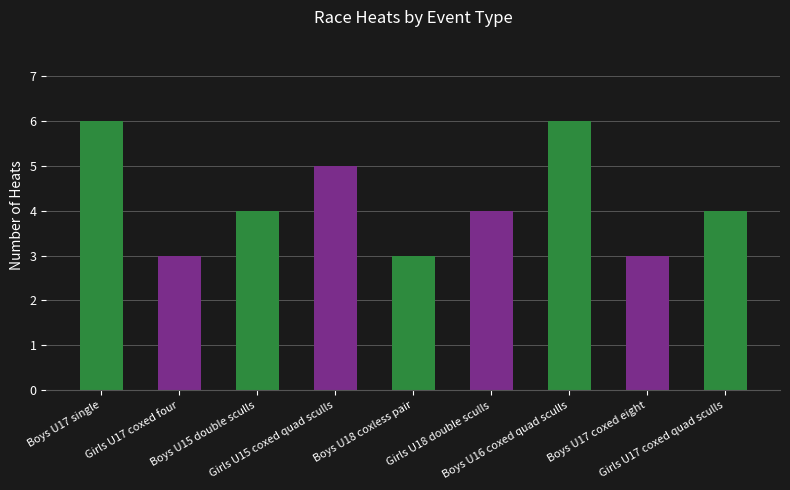

Count the number of data series in this chart.

1